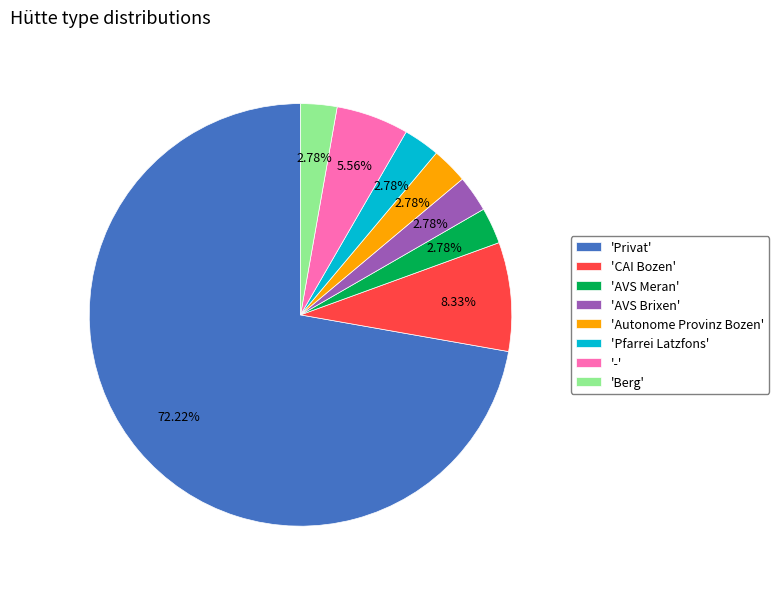

Combined, do 'AVS Meran' and '-' account for over 50%?

No